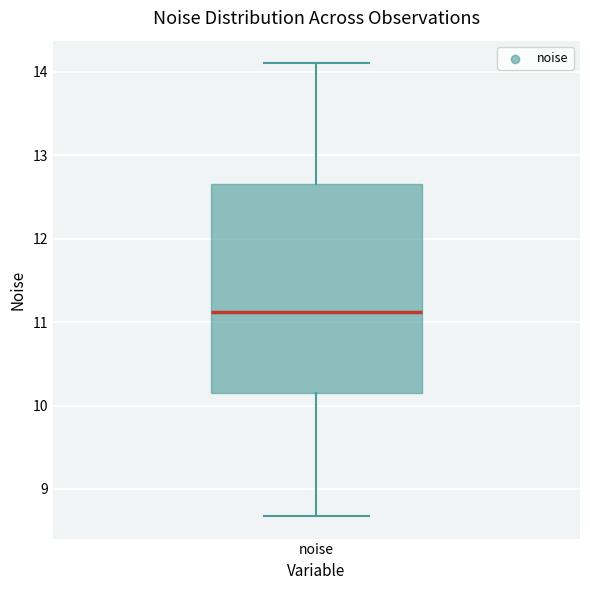

Transcribe this box plot: give where the median line is, the range the box spans, and where the two whiskers end, as read against the y-axis. The values are not printed on the chart, so give them approximately, as read against the axis.

median 11.1, box 10.1 to 12.7, whiskers 8.7 to 14.1